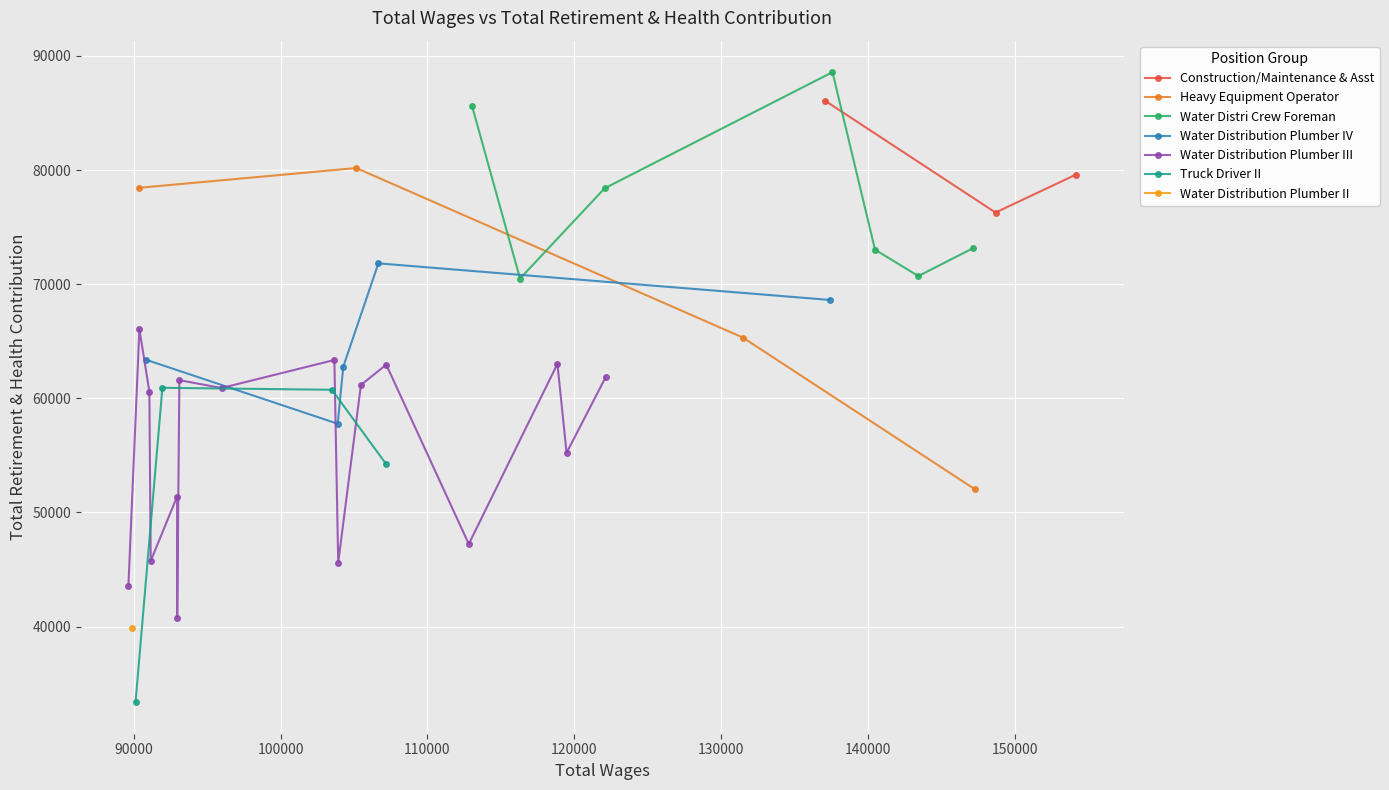

What is the maximum value shown in the chart?

88574